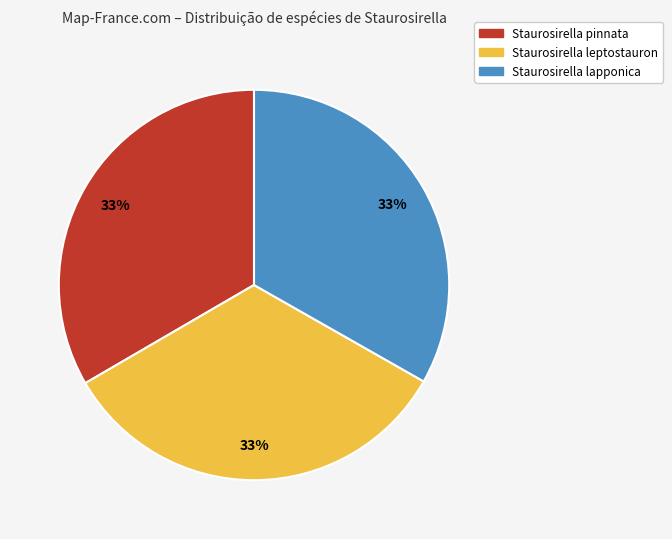

What is the ratio of the value at Staurosirella leptostauron to the value at Staurosirella pinnata?

1.0